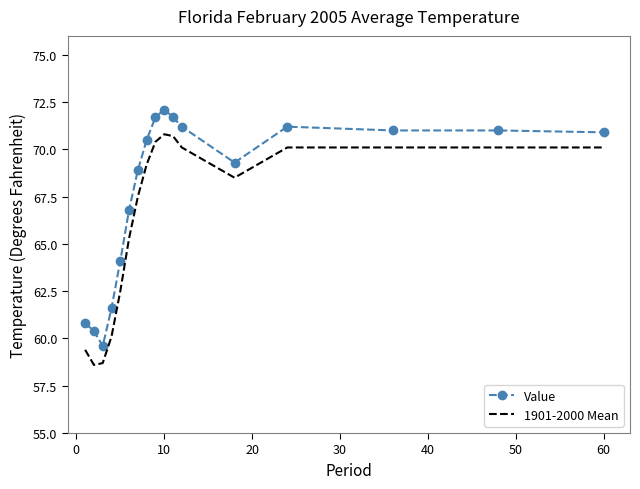

Which series has the largest total across all categories?

Value